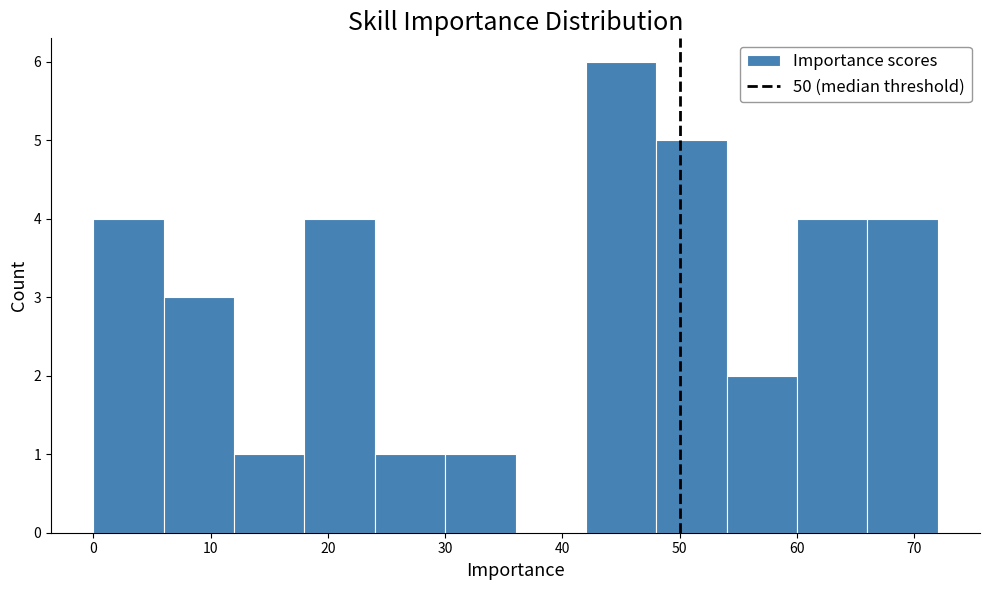

How tall is the bar that spans 0 to 6 on the x-axis? The values are not printed on the chart, so give them approximately, as read against the axis.

4